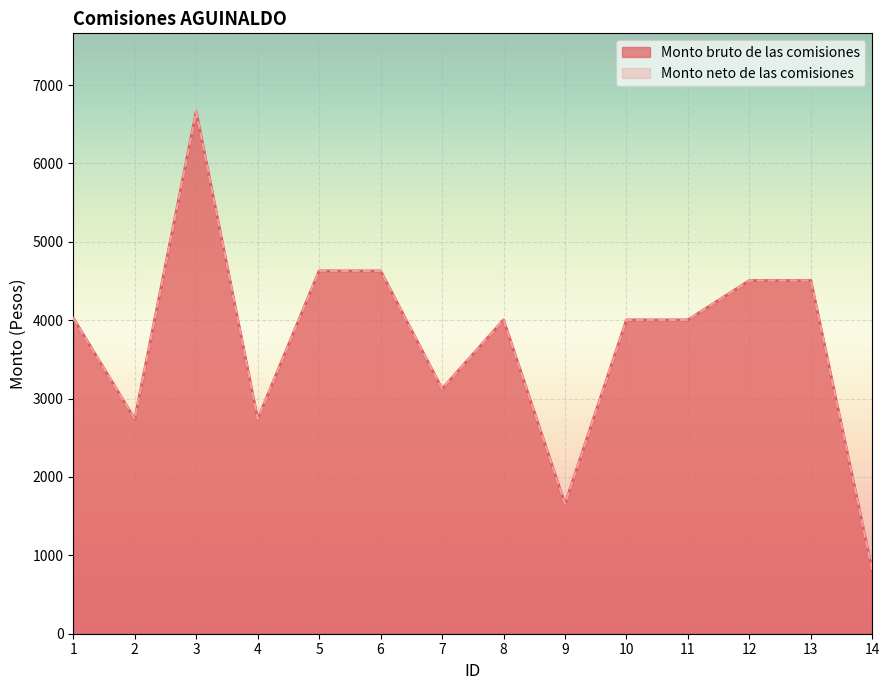

Reading left to right, transcribe all the data shown in this chart.

Monto bruto de las comisiones: 4026.7	2738.7	6661.1	2738.7	4629.3	4629.3	3124.2	4004.3	1654.7	4004.3	4004.3	4506.7	4506.7	802.9
Monto neto de las comisiones: 4026.7	2738.7	6661.1	2738.7	4629.3	4629.3	3124.2	4004.3	1654.7	4004.3	4004.3	4506.7	4506.7	802.9